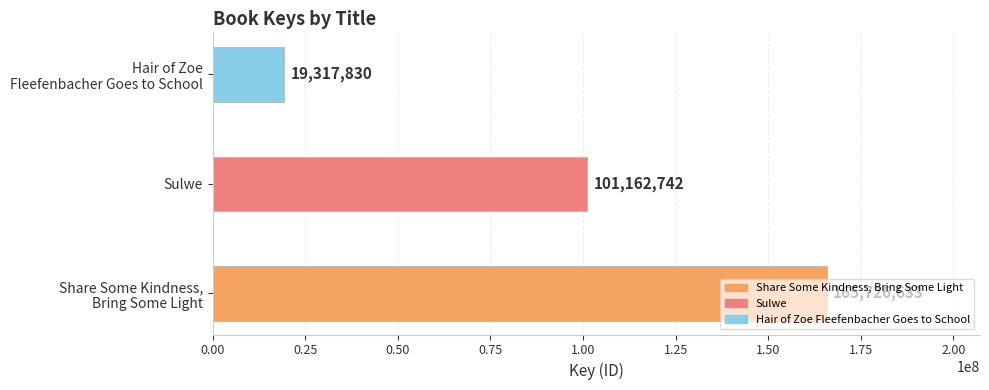

How many series are shown in this chart?

1